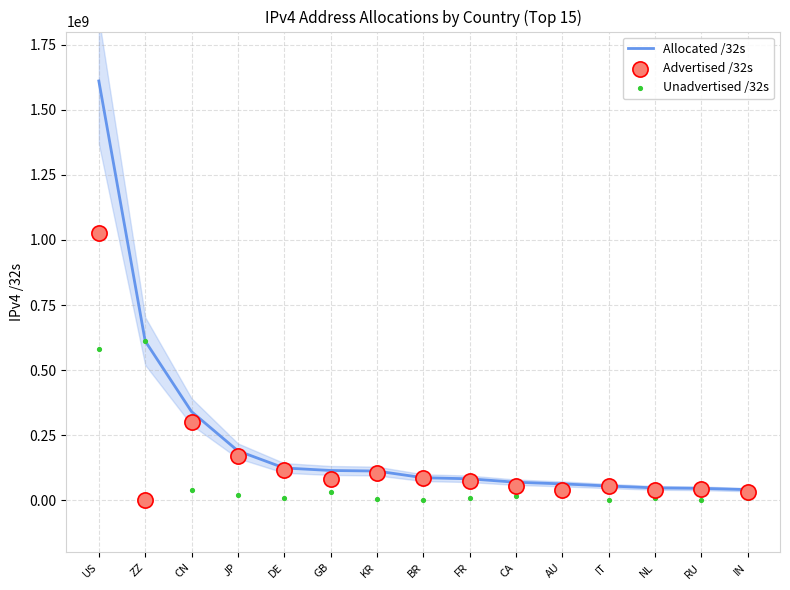

Which series contains the lowest Y value?

Advertised /32s